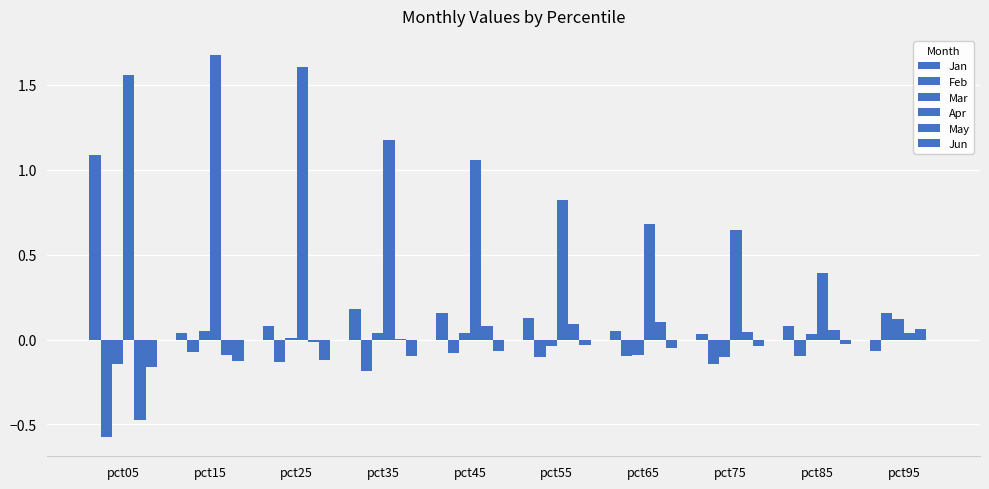

True or false: Jan has a value of 0.3 at pct45.

False